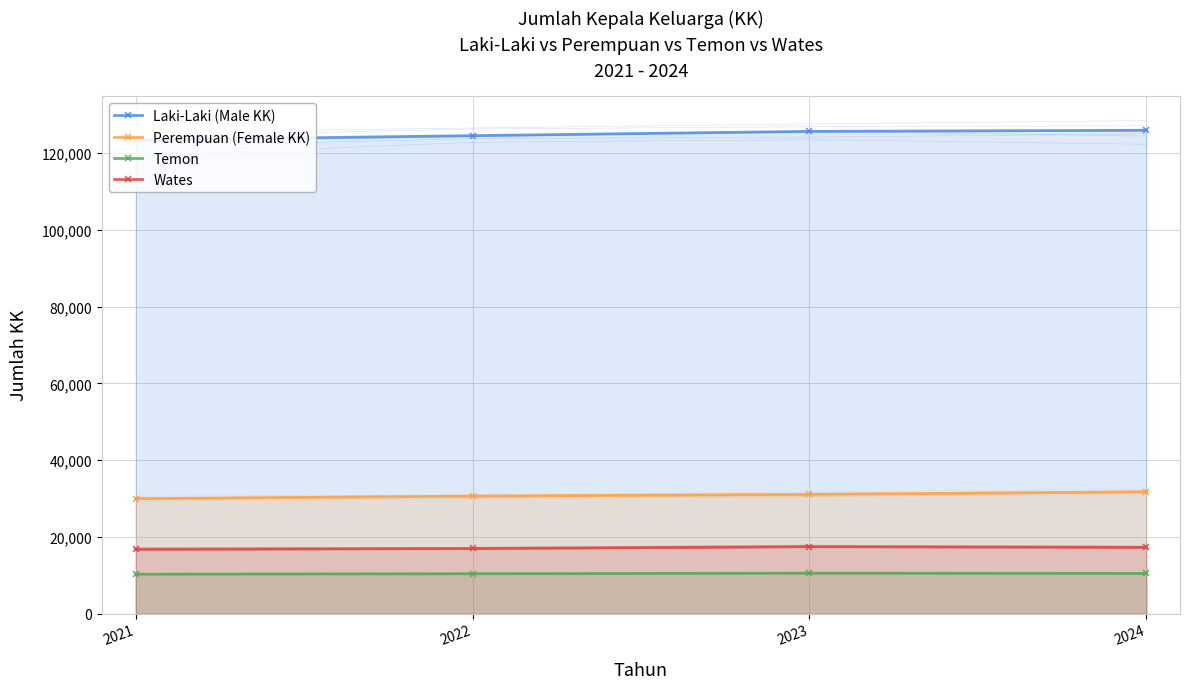

At 2021, list the series in order from smallest to largest.

Temon, Wates, Perempuan (Female KK), Laki-Laki (Male KK)